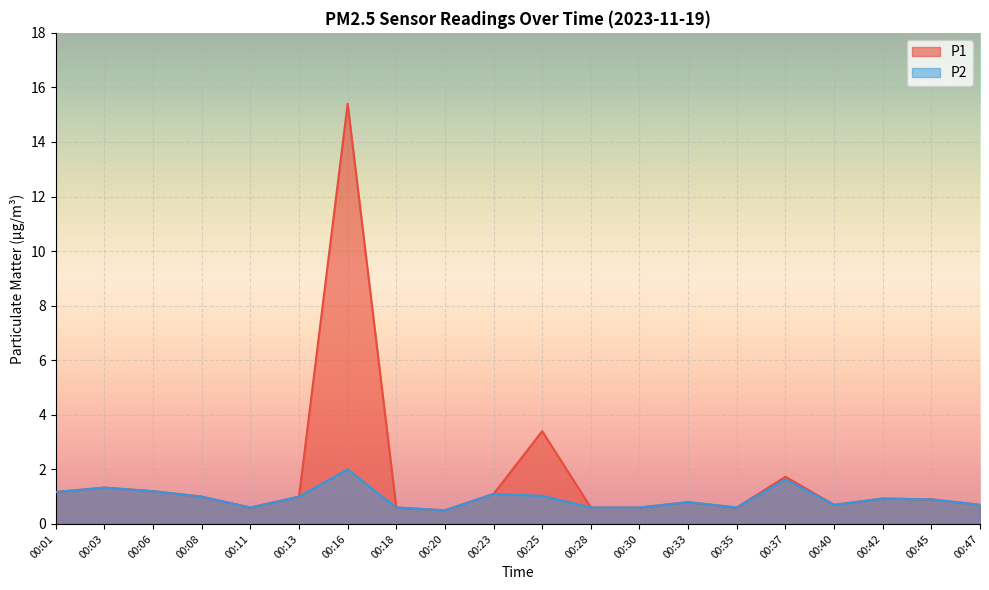

Reading left to right, list all the values displayed in this chart.

P1: 00:01=1.2	00:03=1.3	00:06=1.2	00:08=1.0	00:11=0.6	00:13=1.0	00:16=15.4	00:18=0.6	00:20=0.5	00:23=1.1	00:25=3.4	00:28=0.6	00:30=0.6	00:33=0.8	00:35=0.6	00:37=1.7	00:40=0.7	00:42=0.9	00:45=0.9	00:47=0.7
P2: 00:01=1.2	00:03=1.3	00:06=1.2	00:08=1.0	00:11=0.6	00:13=1.0	00:16=2.0	00:18=0.6	00:20=0.5	00:23=1.1	00:25=1.0	00:28=0.6	00:30=0.6	00:33=0.8	00:35=0.6	00:37=1.6	00:40=0.7	00:42=0.9	00:45=0.9	00:47=0.7